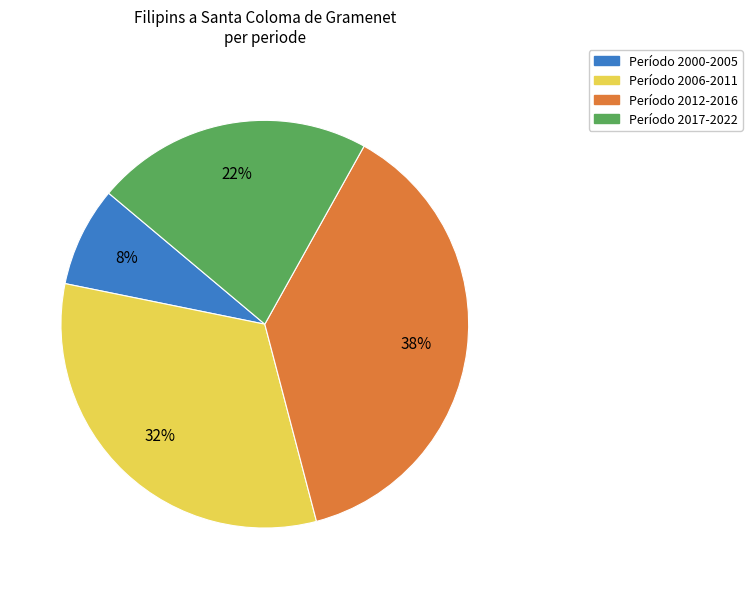

Is there any slice that represents more than half of the pie?

No